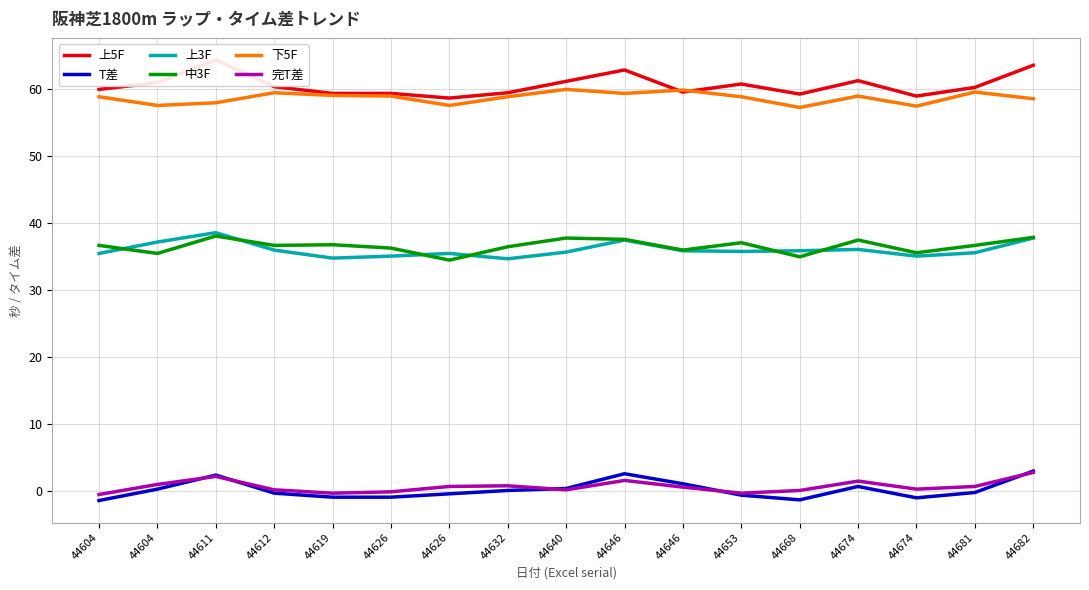

Which series ends up on top after the final intersection of T差 and 完T差?

T差